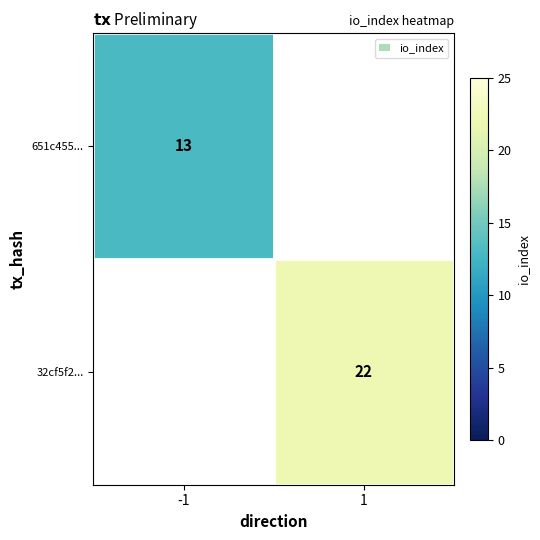

Which label corresponds to the largest value in the chart?

1